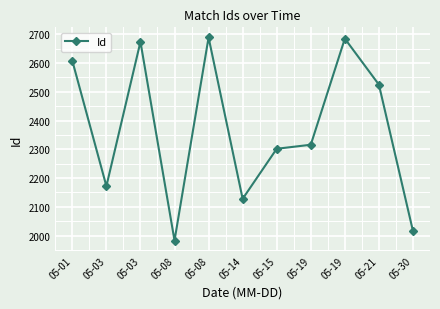

How many distinct data groups are displayed?

1